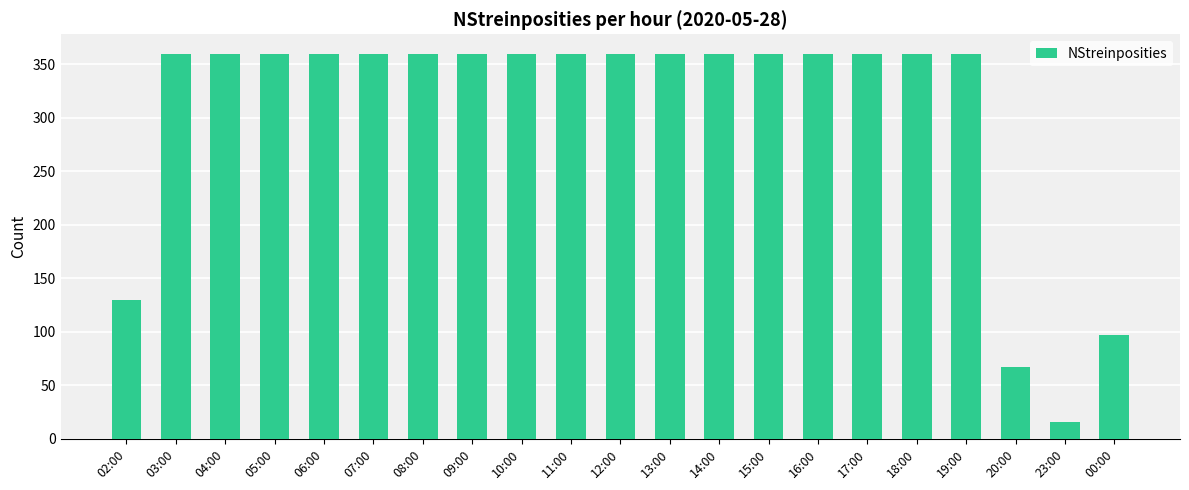

Where is the data nearest to the value 188?

02:00